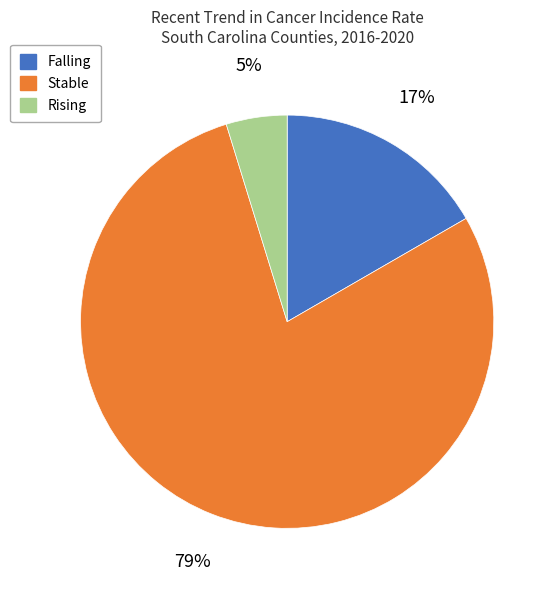

Is there any slice that represents more than half of the pie?

Yes